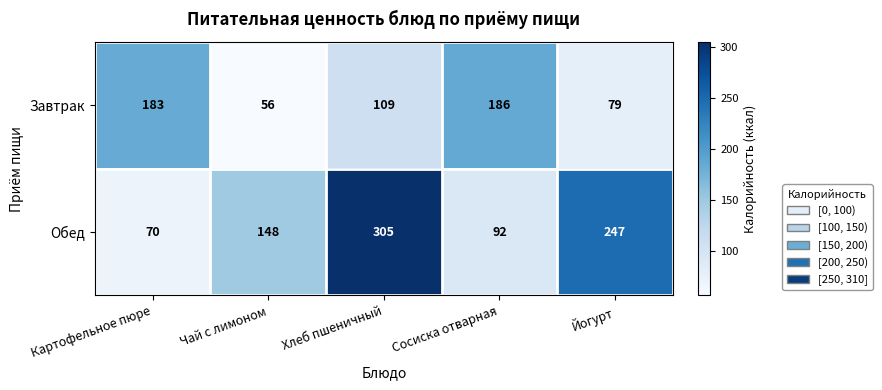

What is the sum of the Завтрак values at Картофельное пюре and Йогурт?

262